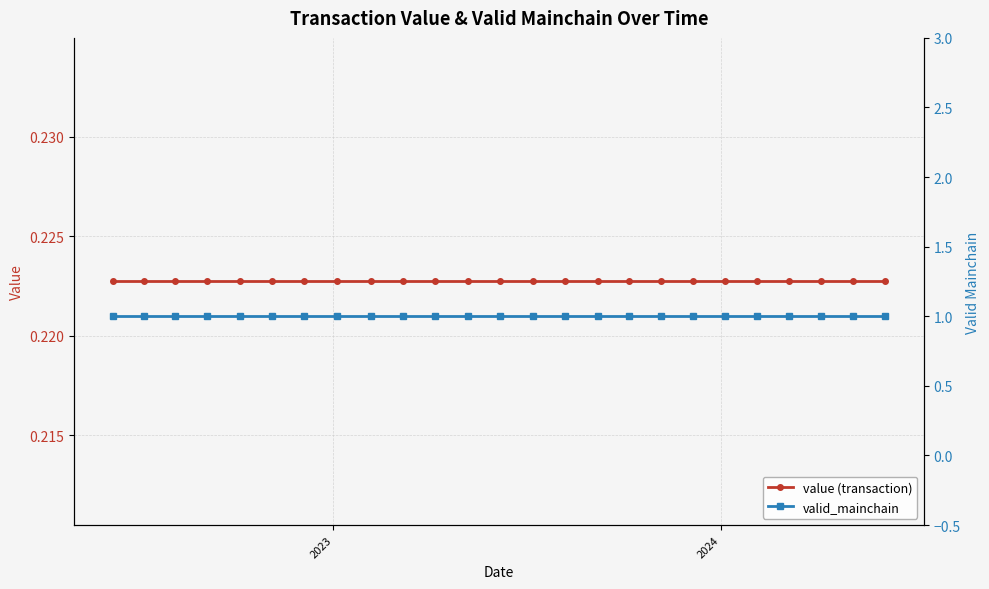

How many series are shown in this chart?

2